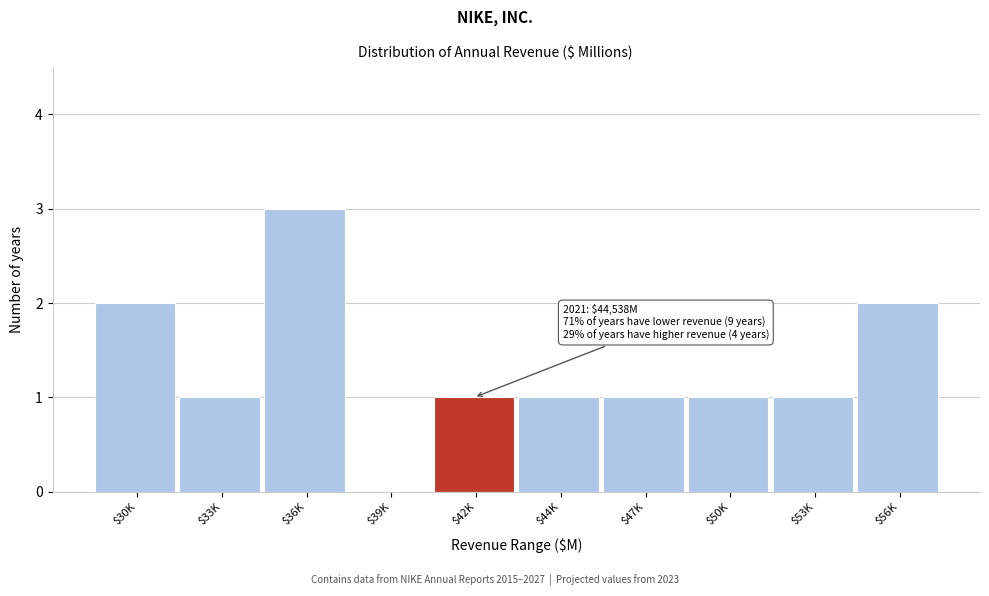

The chart shows a value of 2 at $39K. True or false?

False